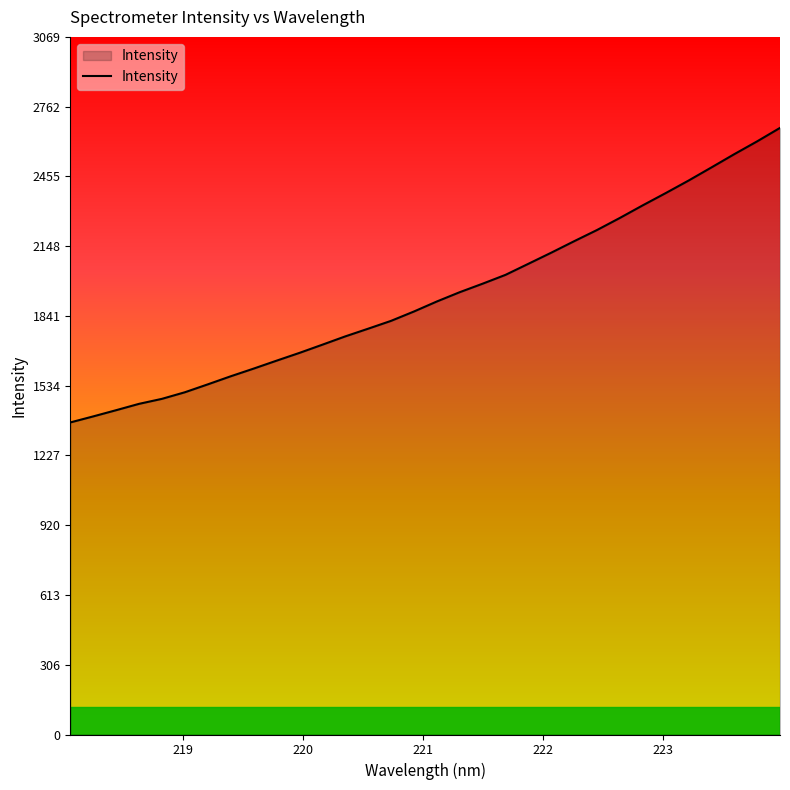

What is the smallest value displayed?

1373.0